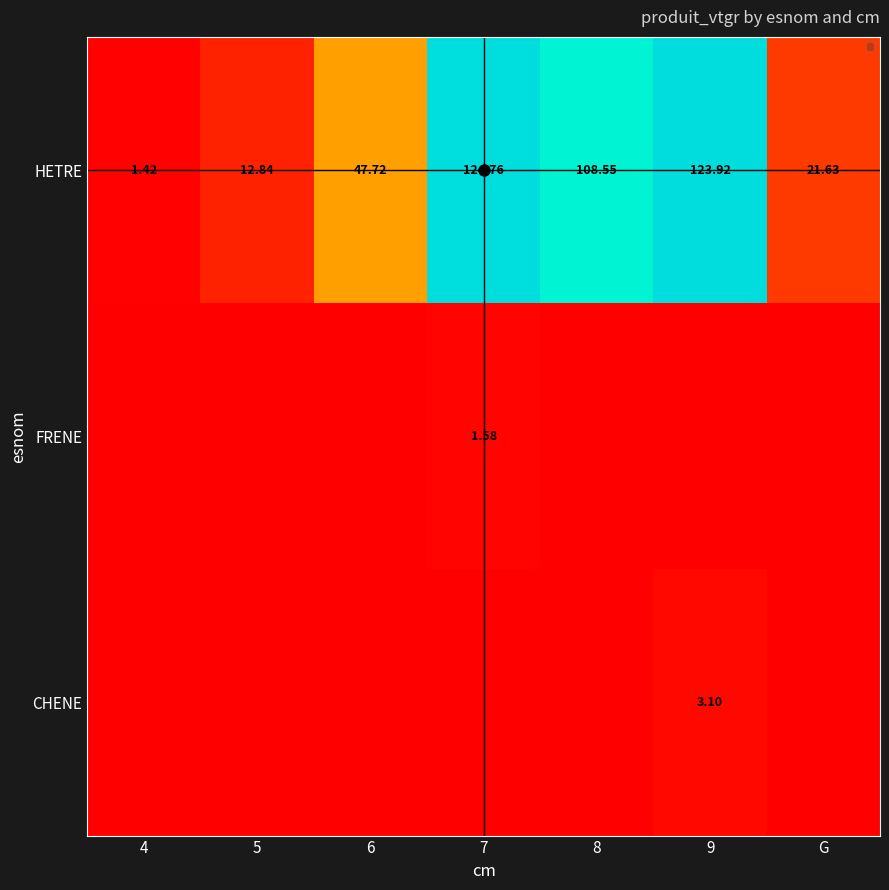

Which series has the largest total across all categories?

HETRE